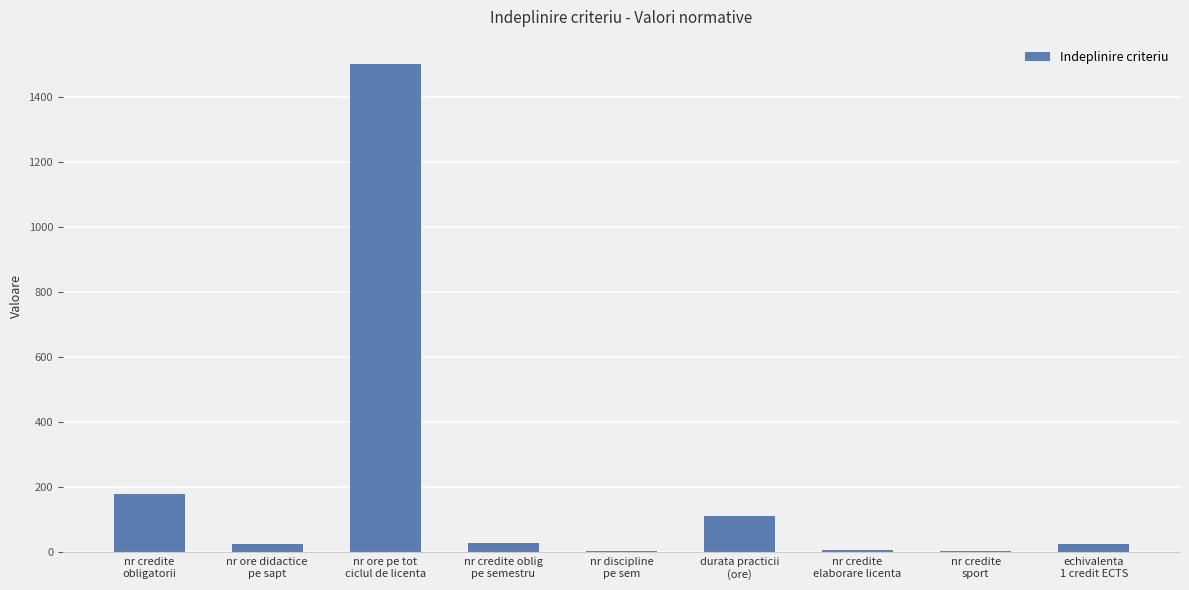

What is the change in value from nr credite
sport to echivalenta
1 credit ECTS?

+22